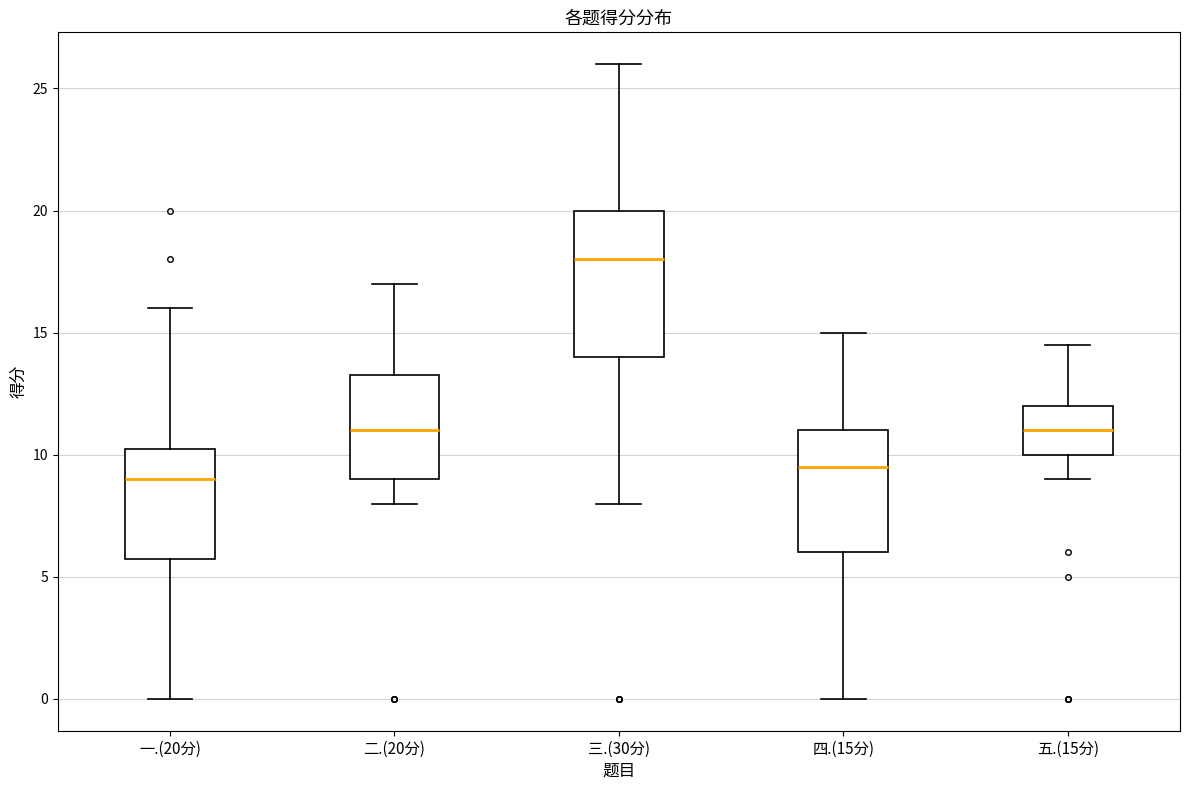

Where does the lower whisker of the box for 二.(20分) end on the y-axis? The values are not printed on the chart, so give them approximately, as read against the axis.

8.0